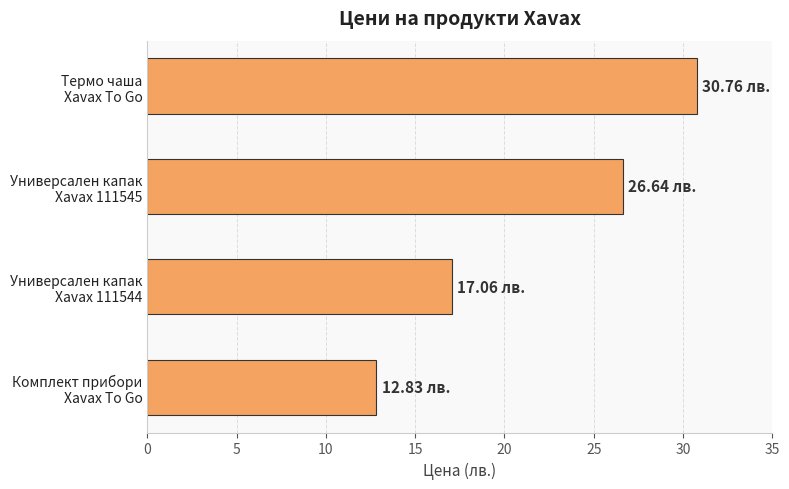

What is the average value?

21.8